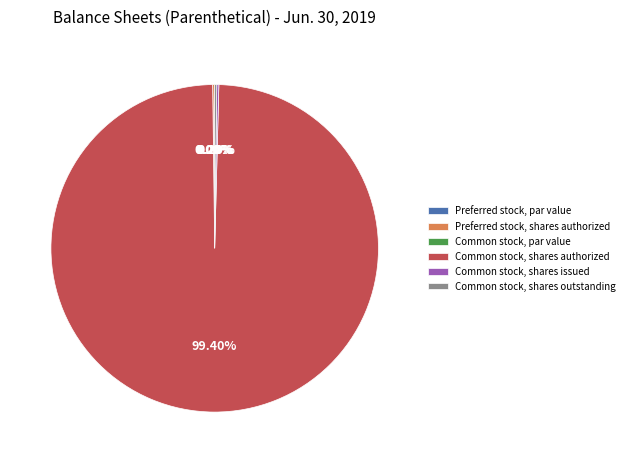

Does Common stock, shares authorized represent more than half of the total?

Yes